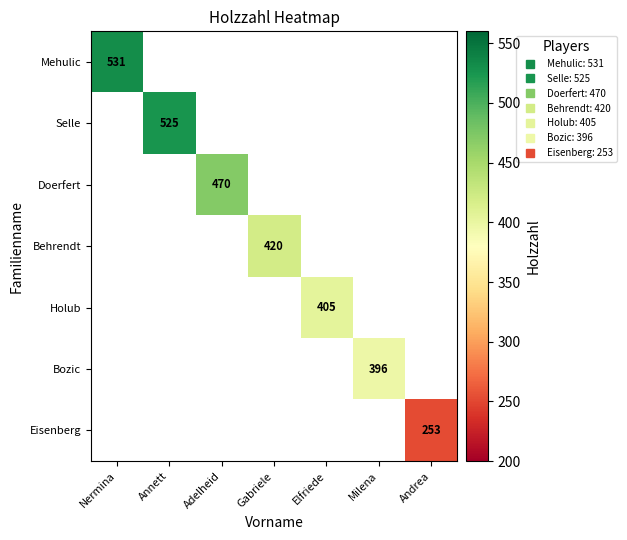

What is the minimum value shown in the chart?

253.0